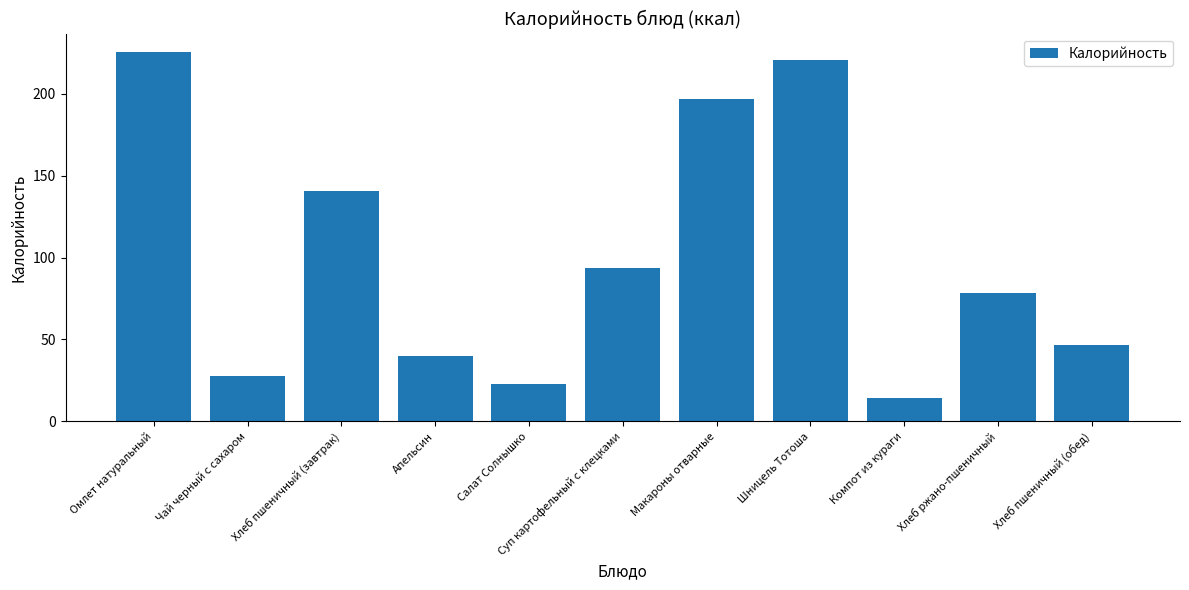

True or false: the data shows 40.0 at Апельсин.

True